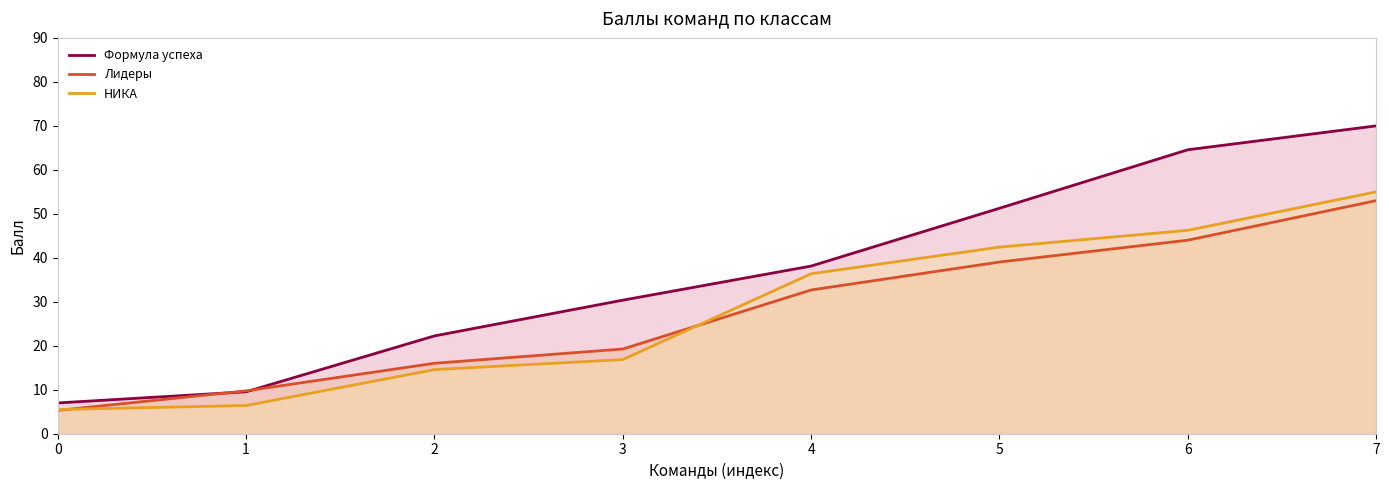

What is the maximum value shown in the chart?

70.0